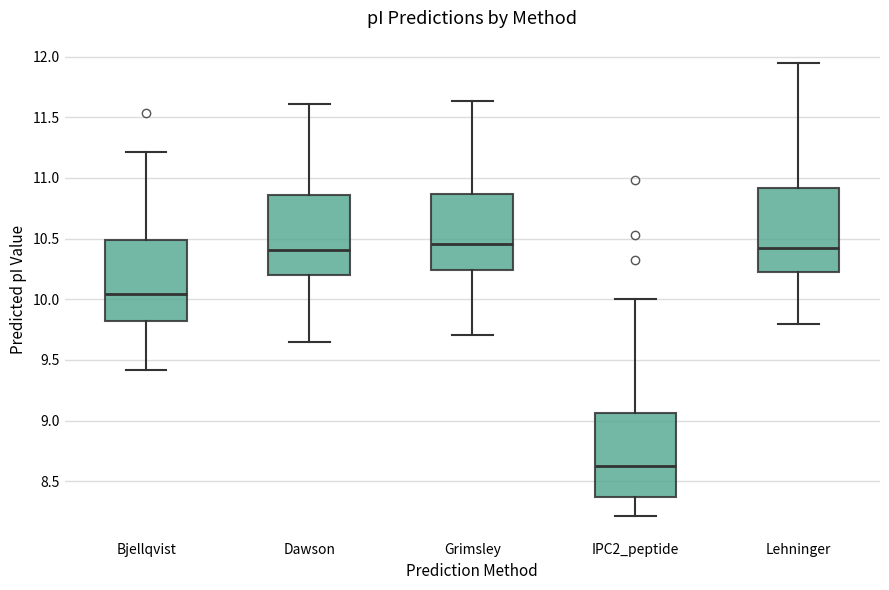

Reading left to right, read every box against the y-axis: the position of its median line, the range the box covers, and the ends of its whiskers. The values are not printed on the chart, so give them approximately, as read against the axis.

Bjellqvist: median 10.05, box 9.80 to 10.50, whiskers 9.40 to 11.20
Dawson: median 10.40, box 10.20 to 10.85, whiskers 9.65 to 11.60
Grimsley: median 10.45, box 10.25 to 10.85, whiskers 9.70 to 11.65
IPC2_peptide: median 8.60, box 8.35 to 9.05, whiskers 8.20 to 10.00
Lehninger: median 10.40, box 10.25 to 10.90, whiskers 9.80 to 11.95